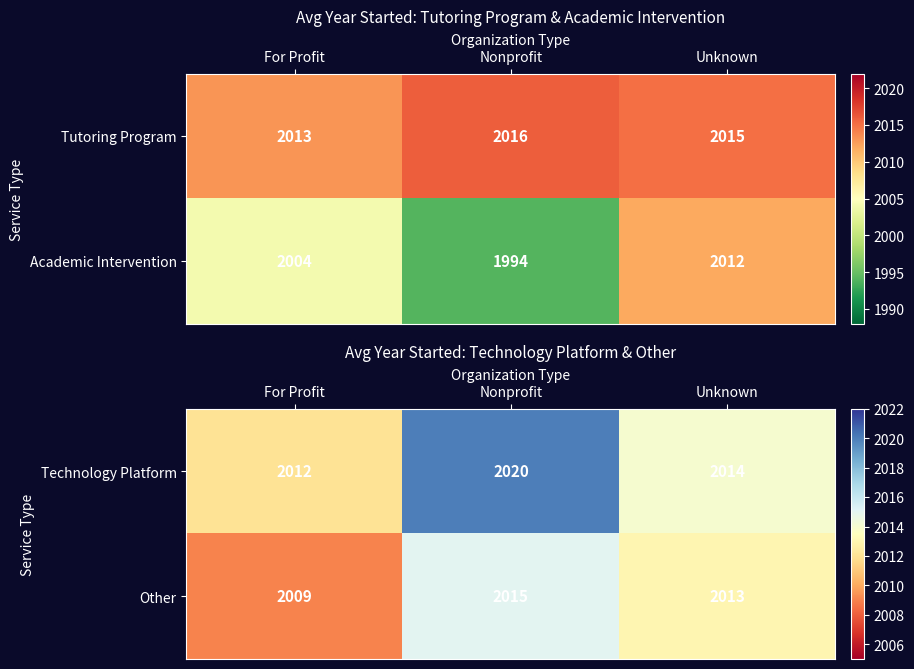

The Other series shows 3054 at Nonprofit. True or false?

False